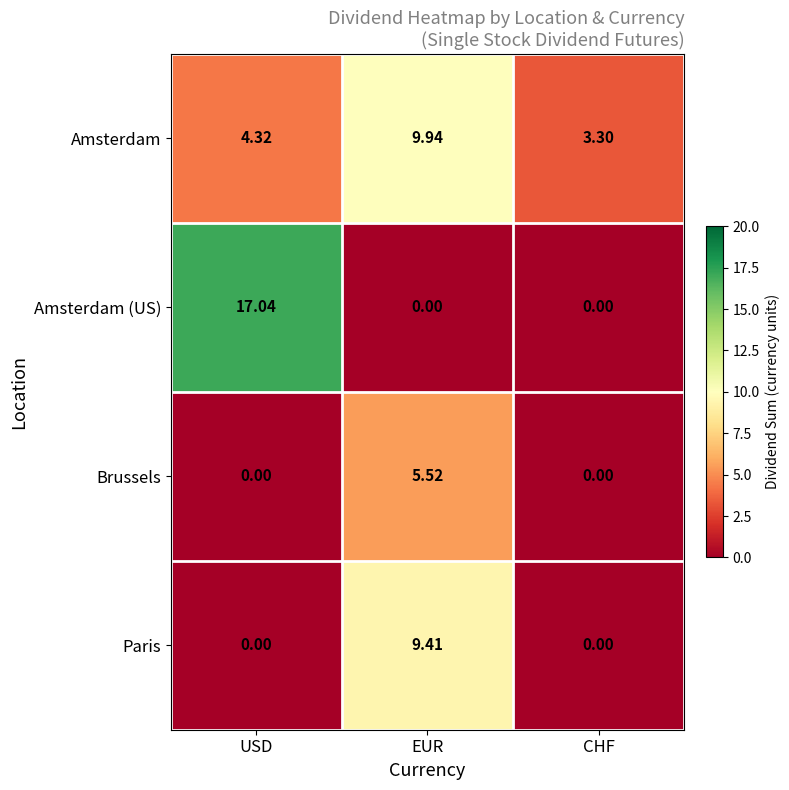

List the series in order of their peak value, highest first.

Amsterdam (US), Amsterdam, Paris, Brussels